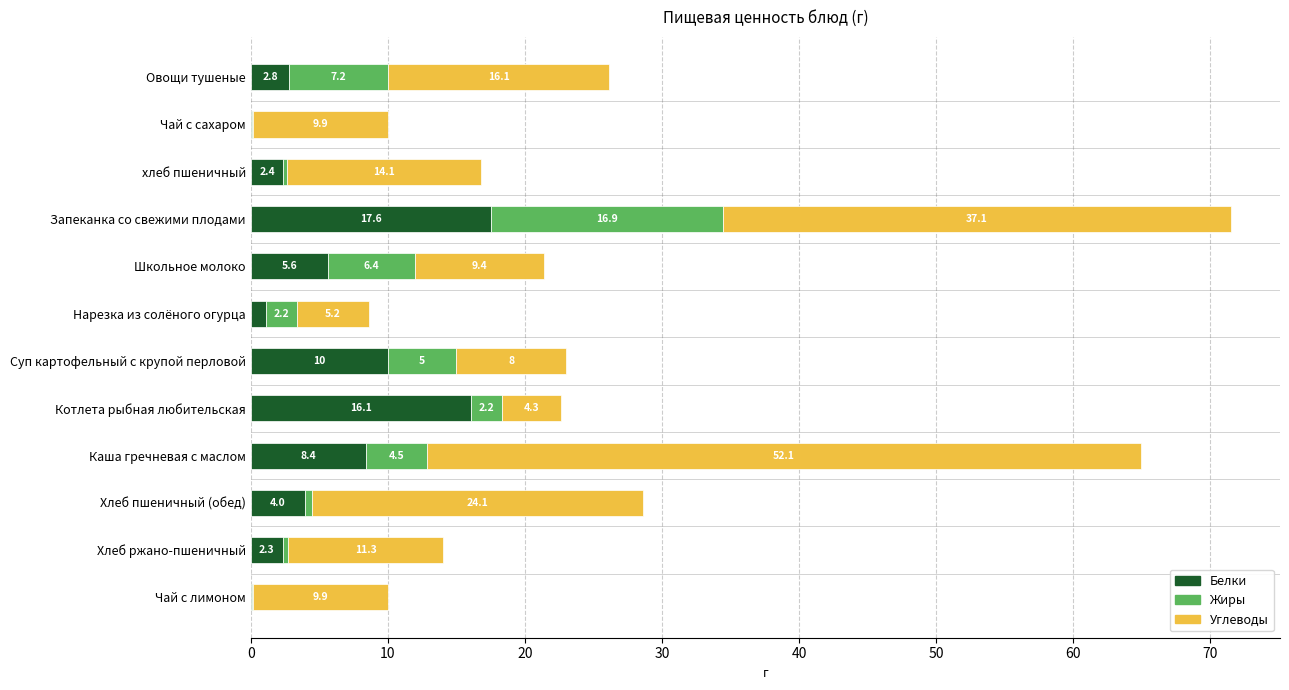

At which label does Белки reach its peak?

Запеканка со свежими плодами